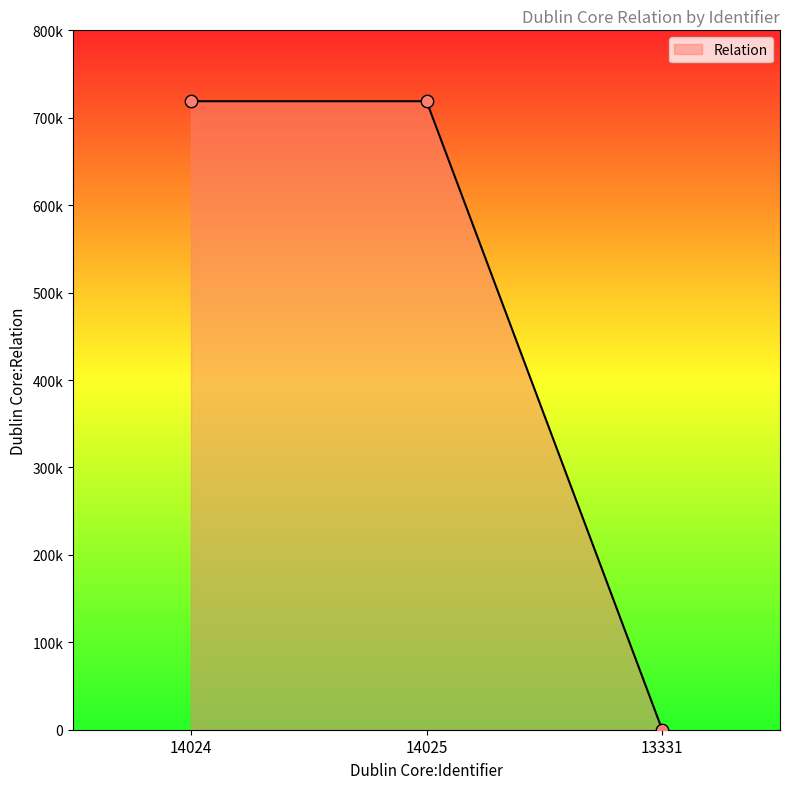

Between 14025 and 13331, which is larger?

14025